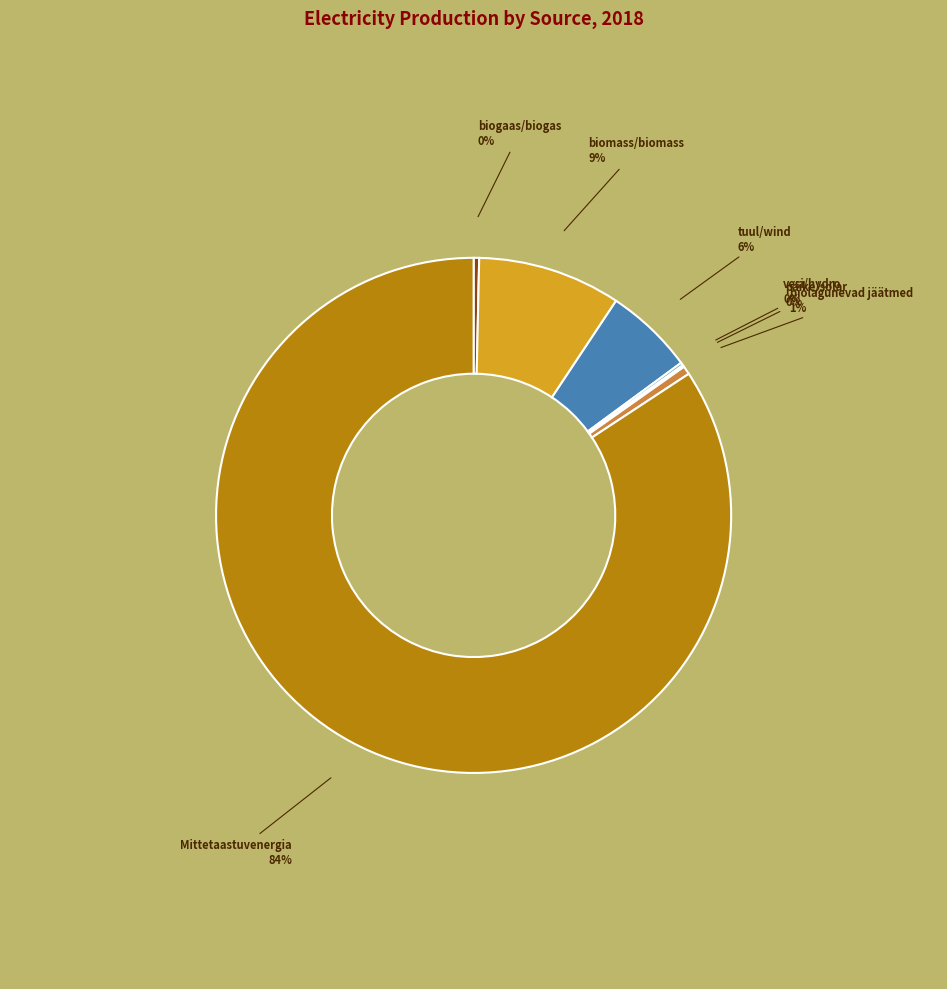

Do tuul/wind and biolagunevad jäätmed together represent more than half of the pie?

No